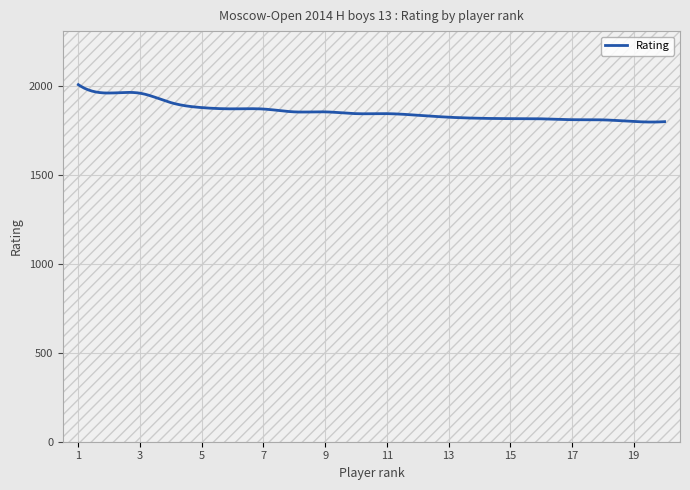

What is the difference between the maximum and minimum values?

210.2